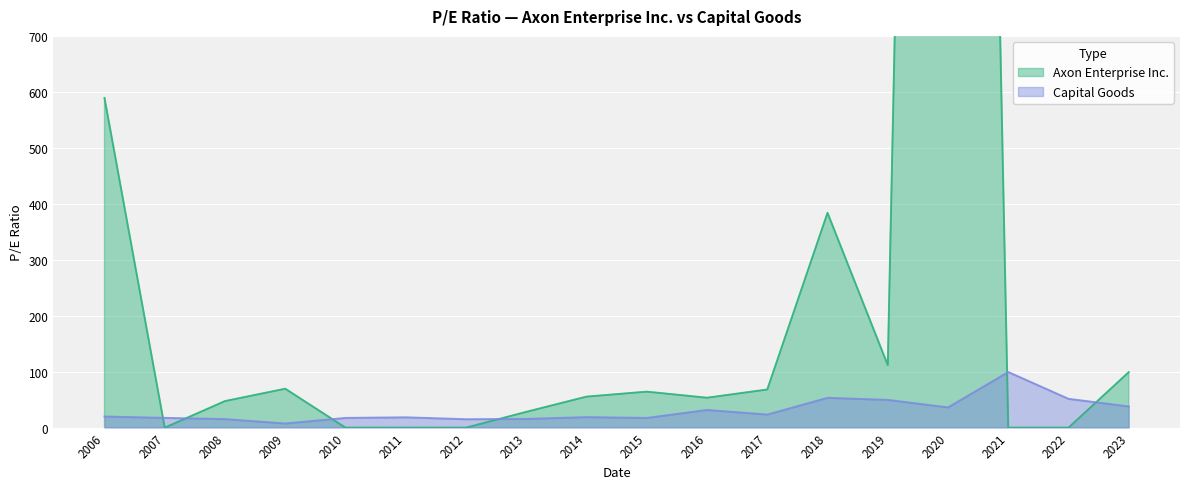

At how many categories does at least one series exceed 4536?

1